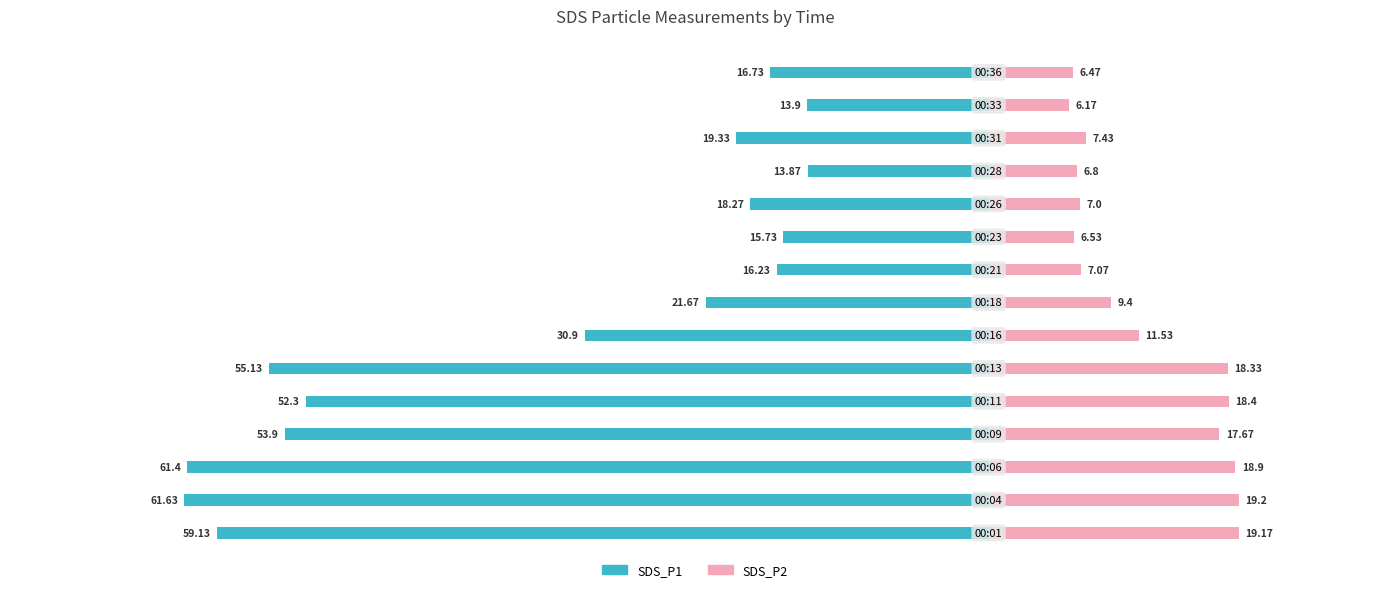

What is the average value of the SDS_P2 series?

12.0